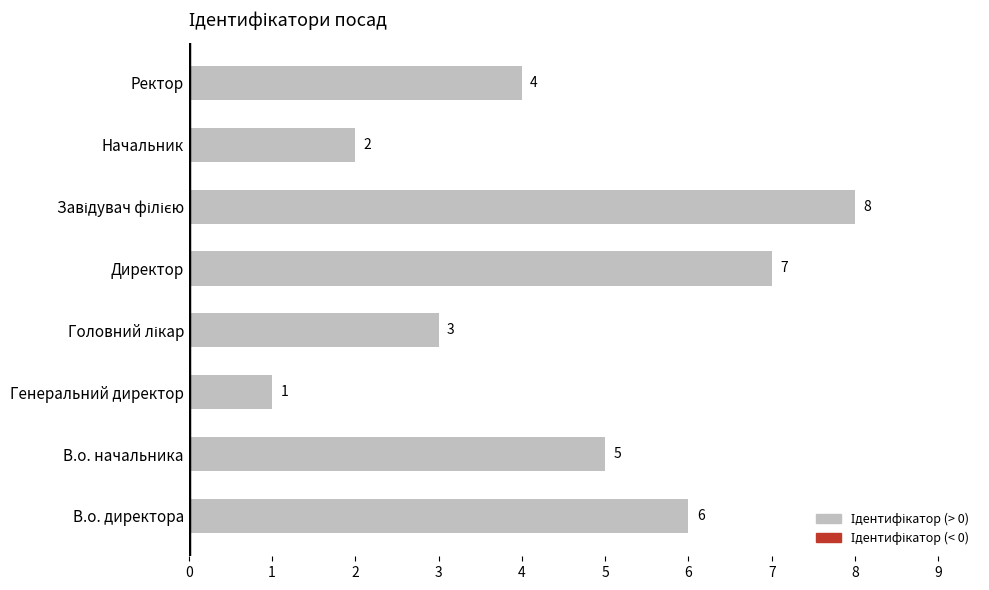

Approximately how many times larger is the value at В.о. начальника compared to Генеральний директор?

5.0